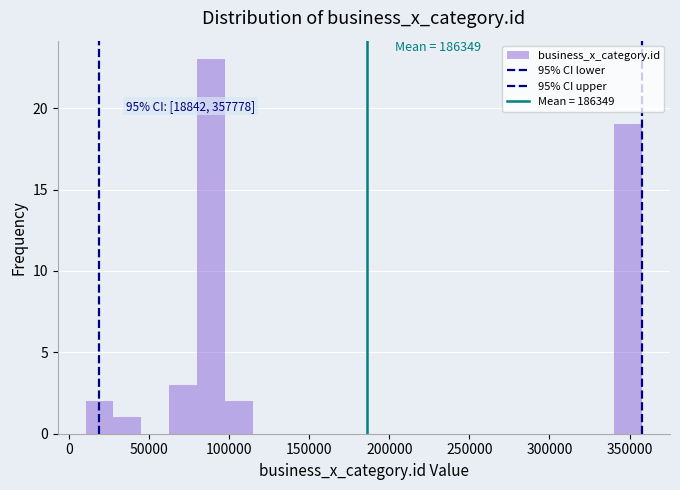

Around what value on the x-axis is the tallest bar? Give the approximate position of its centre, as read against the axis.

90000